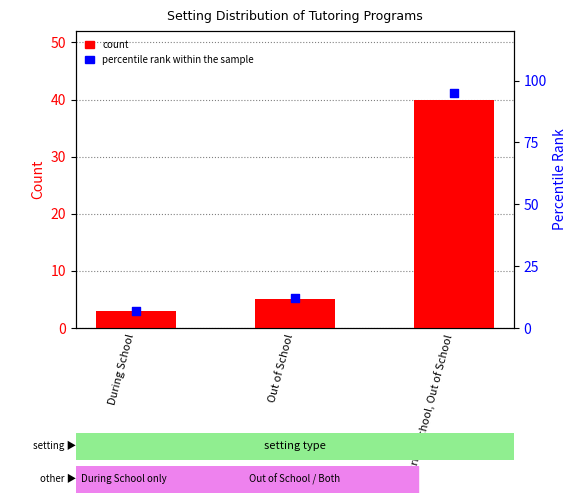

Which series contains the highest Y value?

percentile rank within the sample